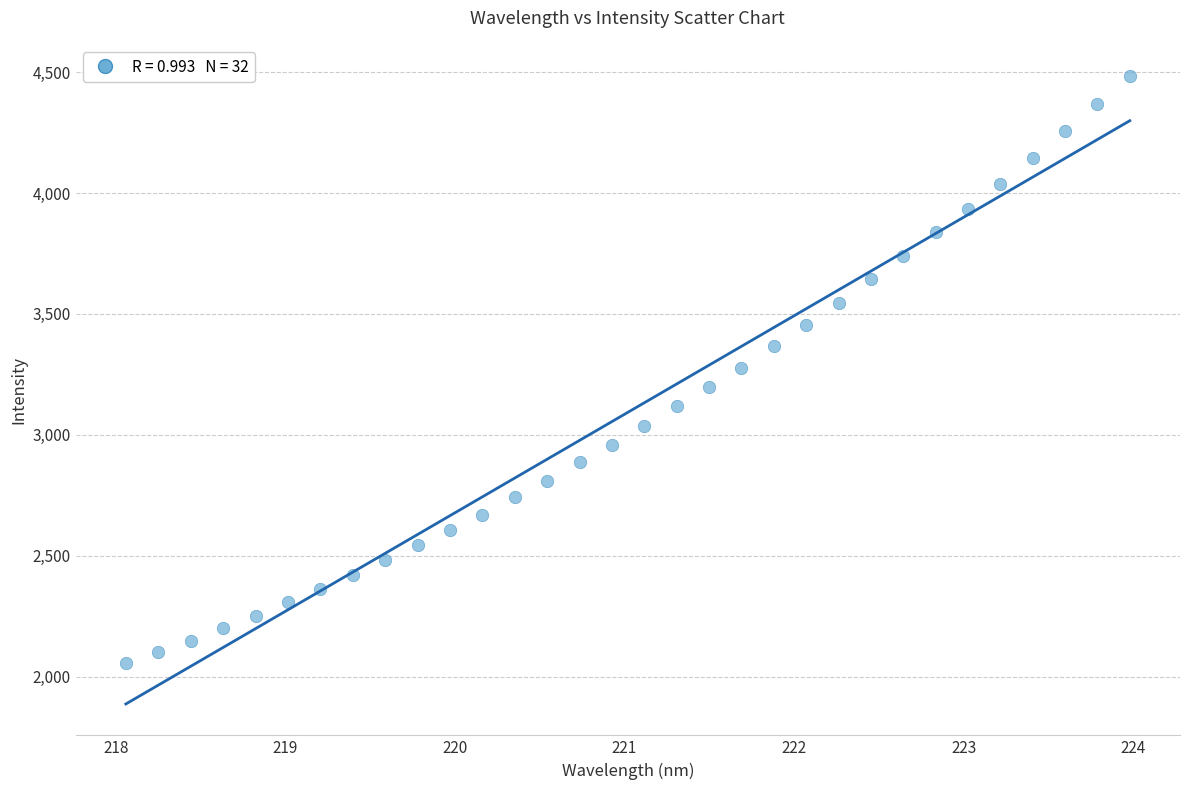

What is the range of Y values (max minus min)?

2427.2